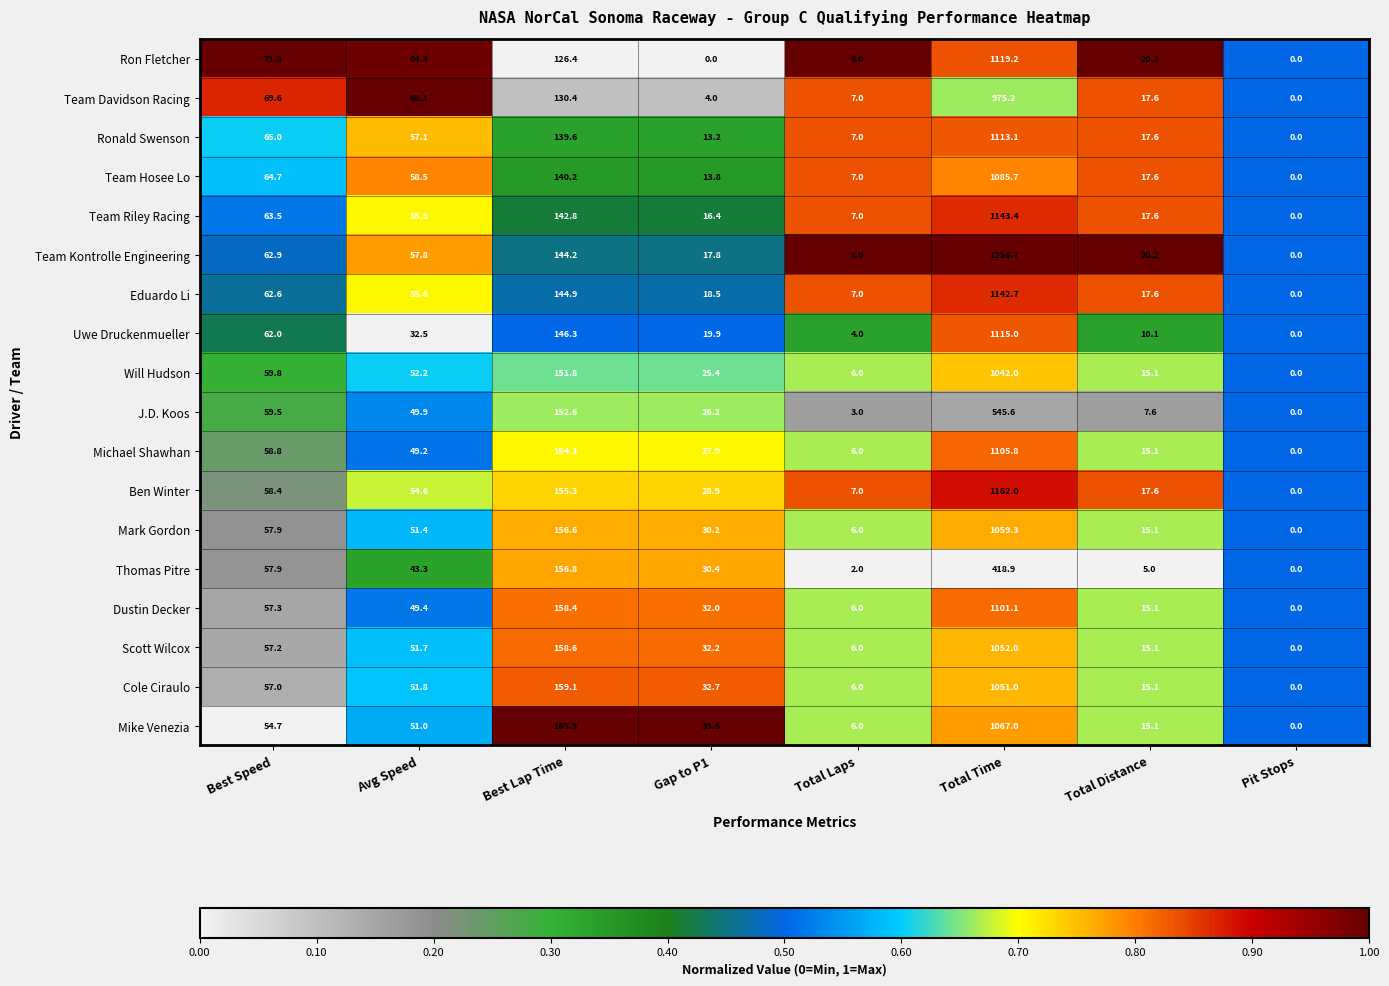

The Ronald Swenson series shows 1113.1 at Total Time. True or false?

True